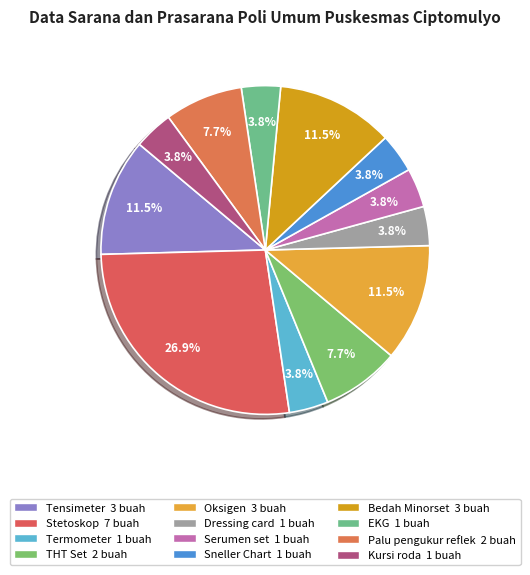

Is there a majority slice in this chart?

No